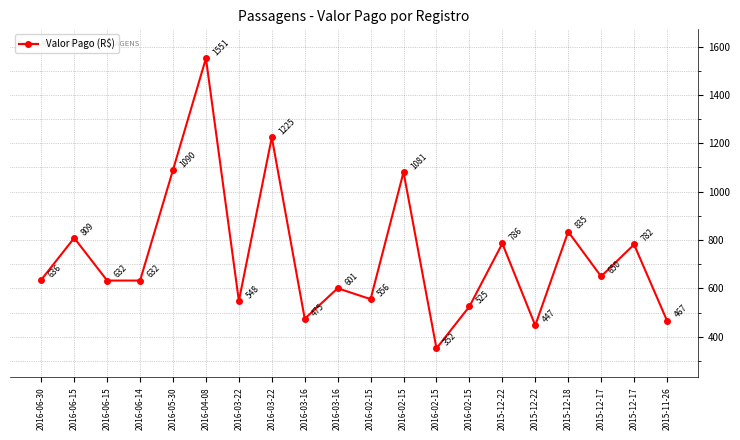

List the labels in order of value, smallest first.

2016-02-15, 2015-12-22, 2015-11-26, 2016-03-16, 2016-02-15, 2016-03-22, 2016-02-15, 2016-03-16, 2016-06-15, 2016-06-14, 2016-06-30, 2015-12-17, 2015-12-17, 2015-12-22, 2016-06-15, 2015-12-18, 2016-02-15, 2016-05-30, 2016-03-22, 2016-04-08